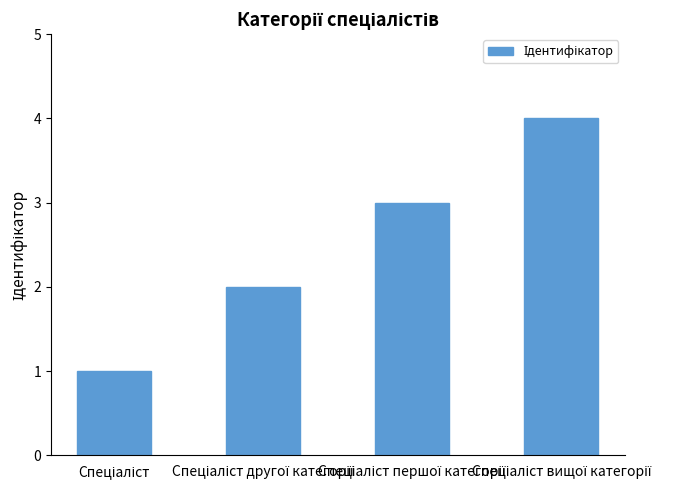

What is the minimum value shown in the chart?

1